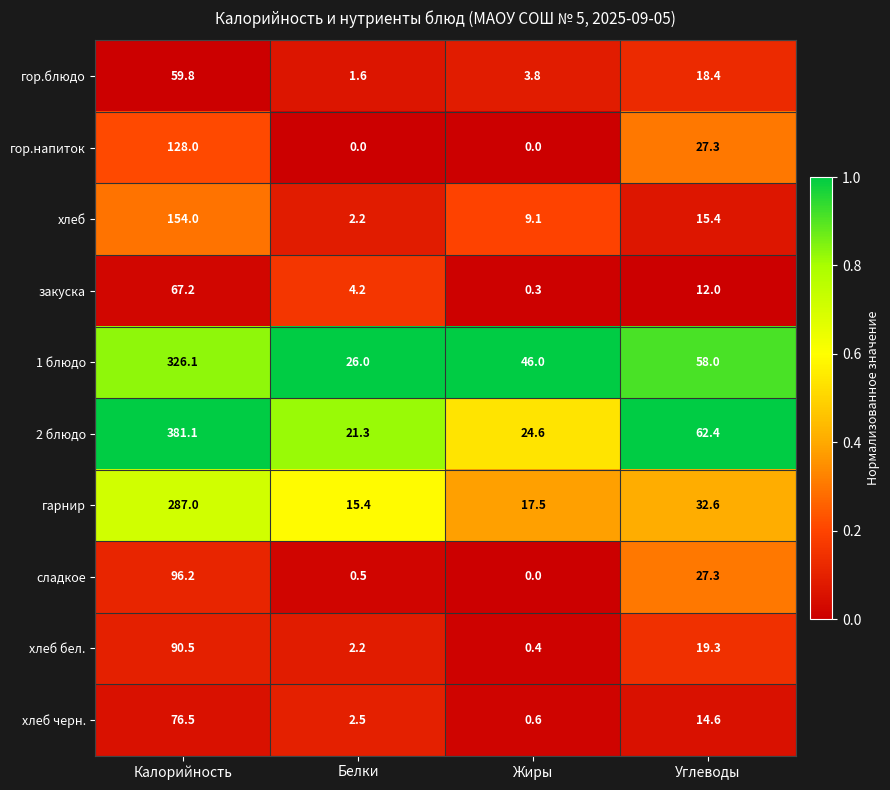

Which series has the largest range (max minus min)?

2 блюдо